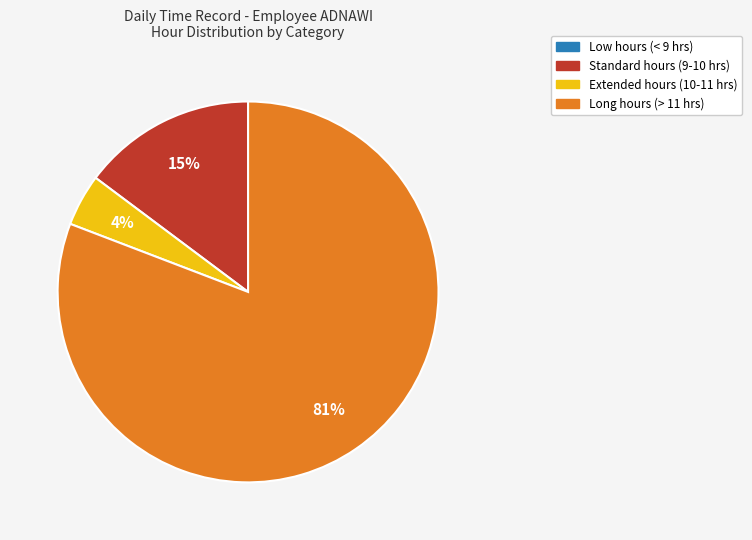

Is there a majority slice in this chart?

Yes